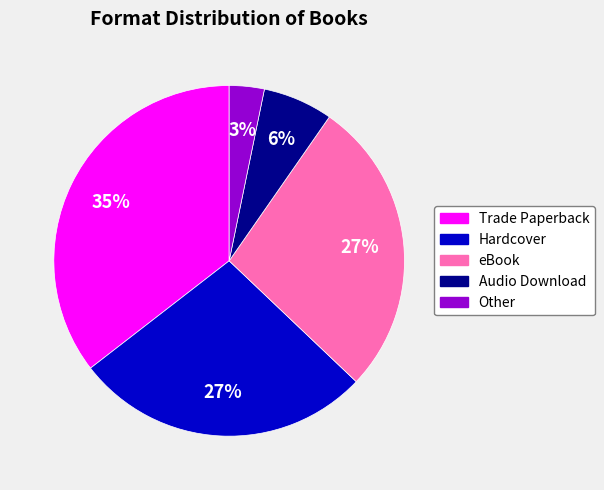

Does Hardcover account for over 50% of the chart?

No